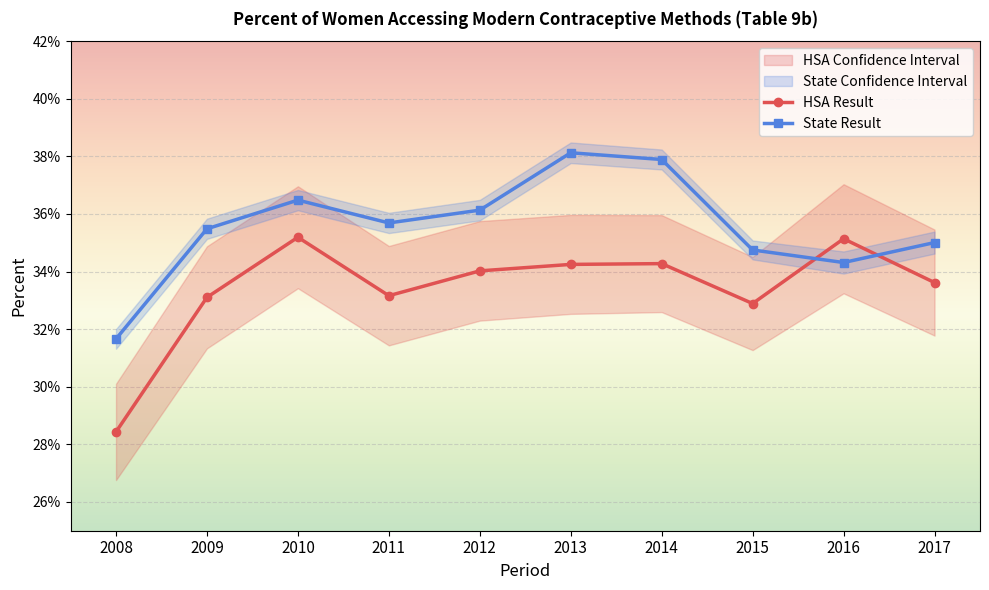

The value of HSA Result at 2014 is 0.1. True or false?

False